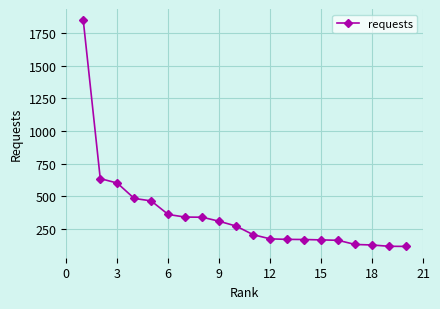

What is the average value?

359